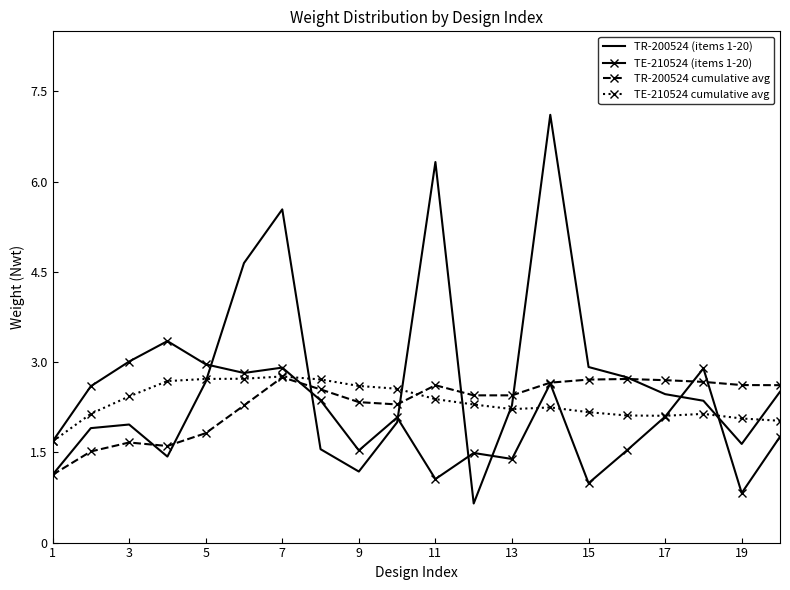

Which series has the widest spread of values?

TR-200524 (items 1-20)